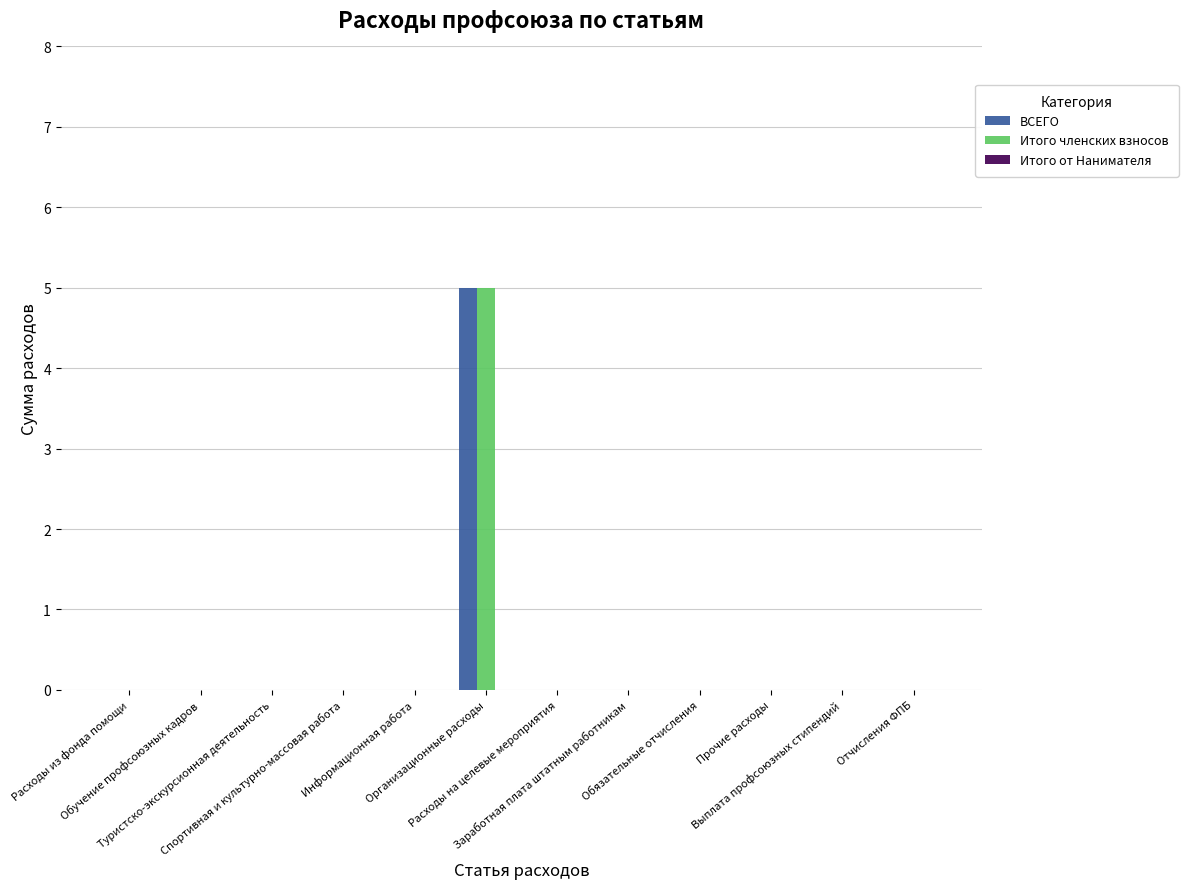

What is the maximum value shown in the chart?

5